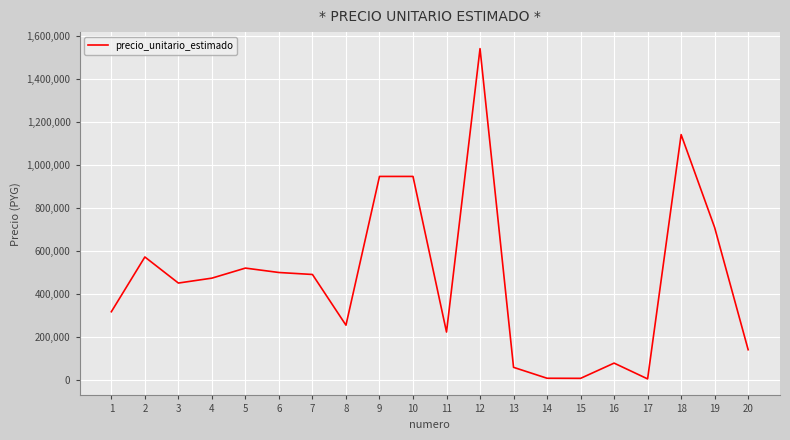

The value at 18 is 1140633. True or false?

True